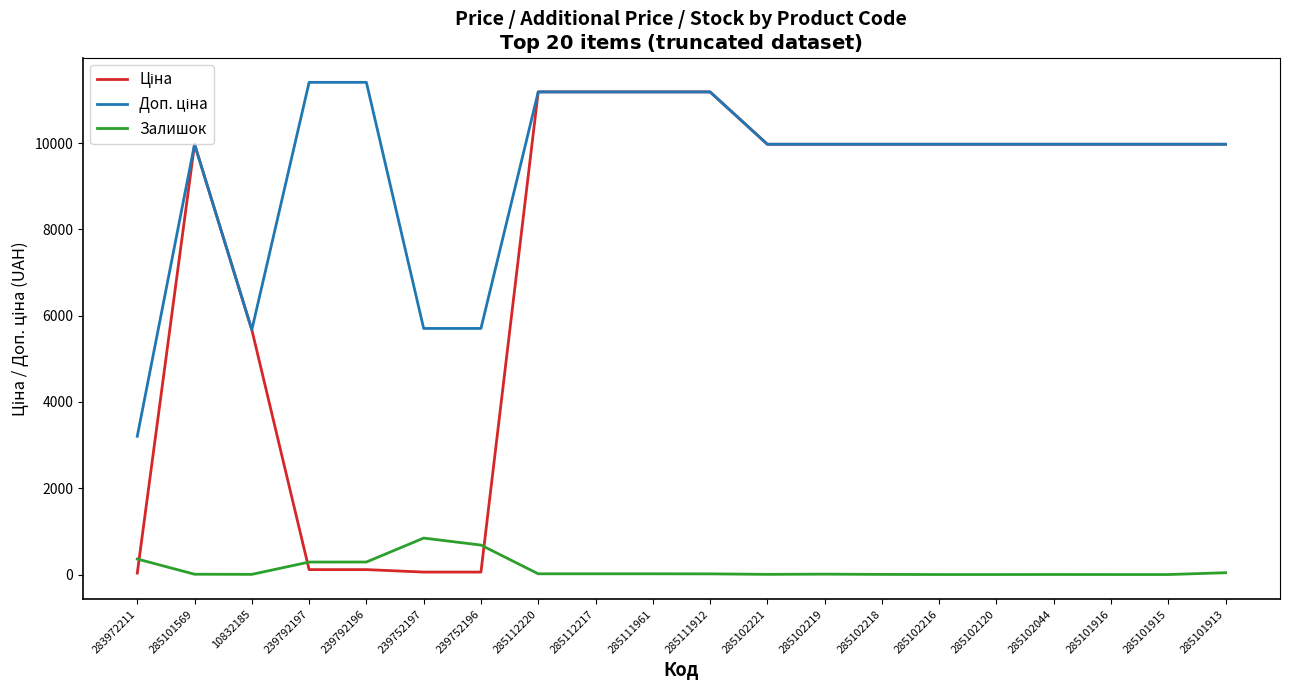

What is the total value across all series at 285101916?

19950.0